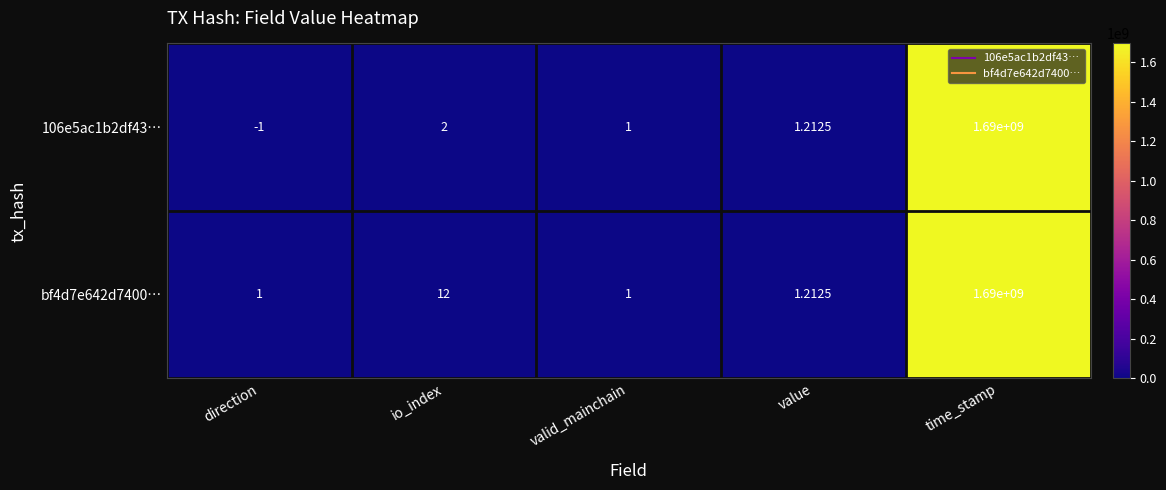

What is the minimum value shown in the chart?

-1.0